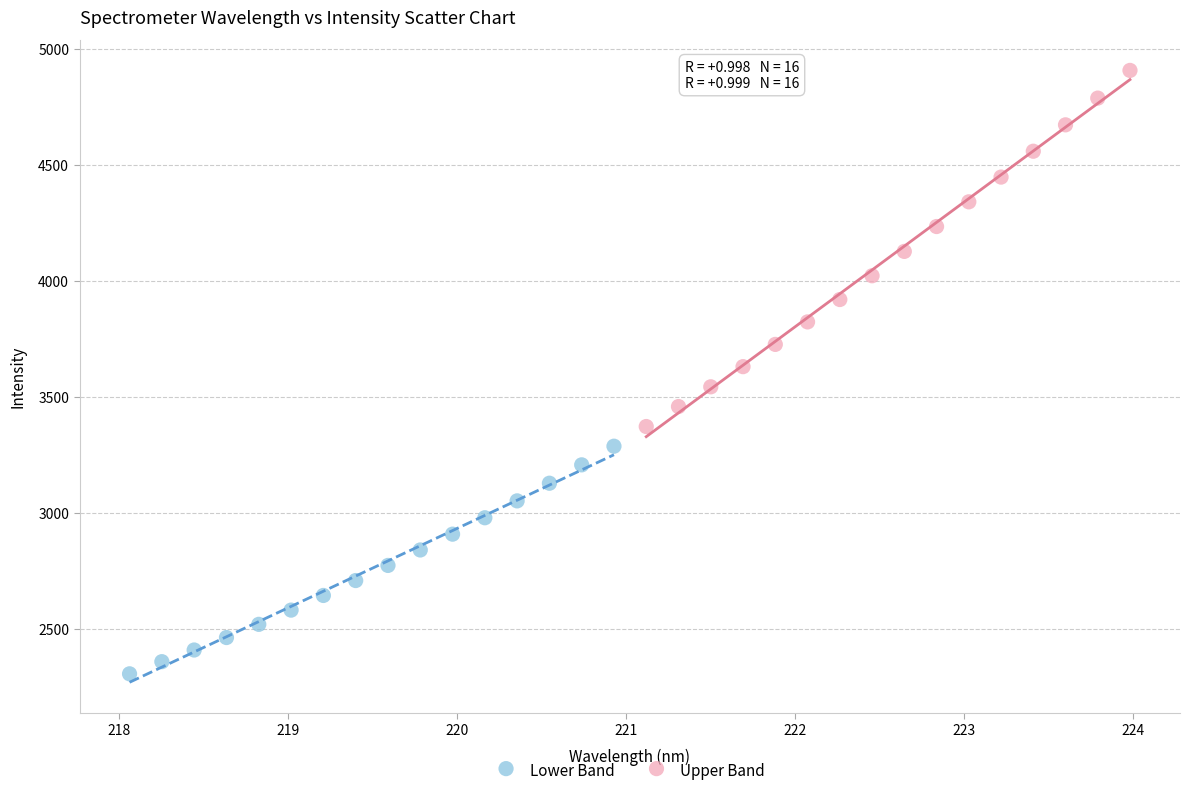

Which series contains the lowest Y value?

Lower Band